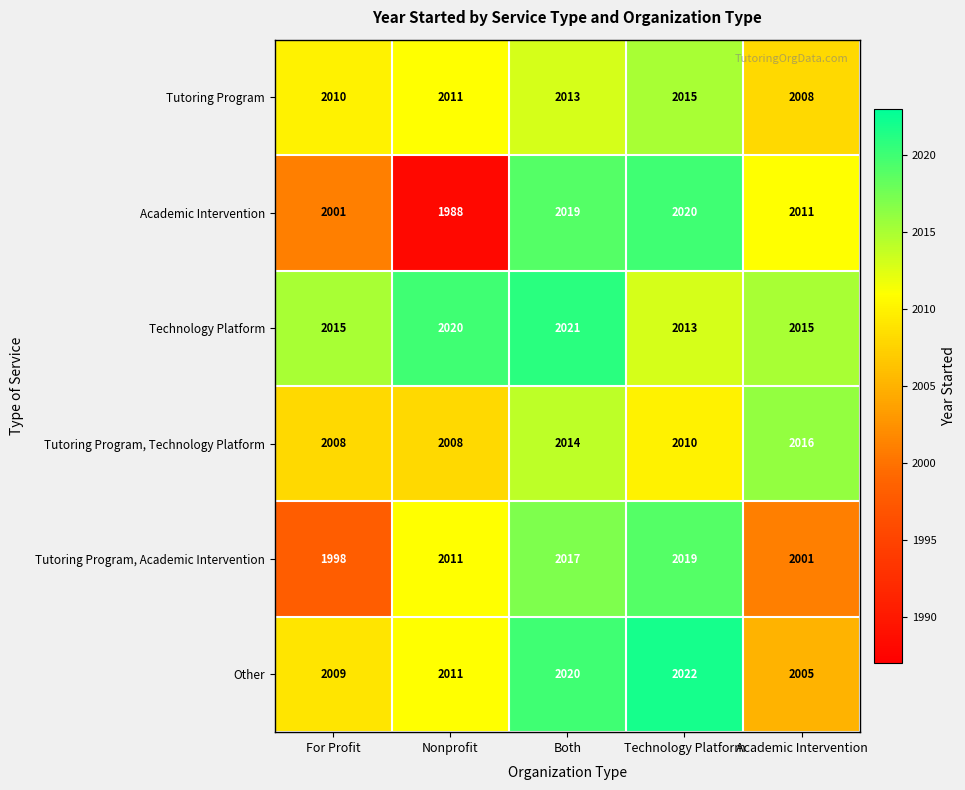

What is the sum of the Academic Intervention values at For Profit and Both?

4020